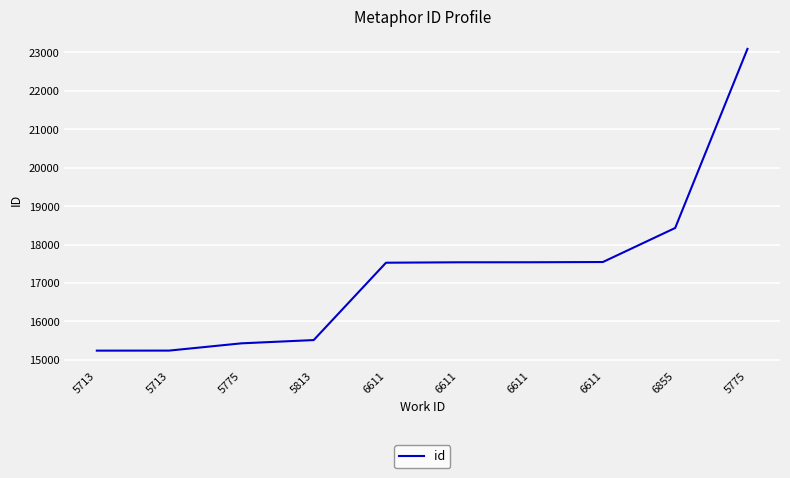

At which label is the value closest to 19167?

6855